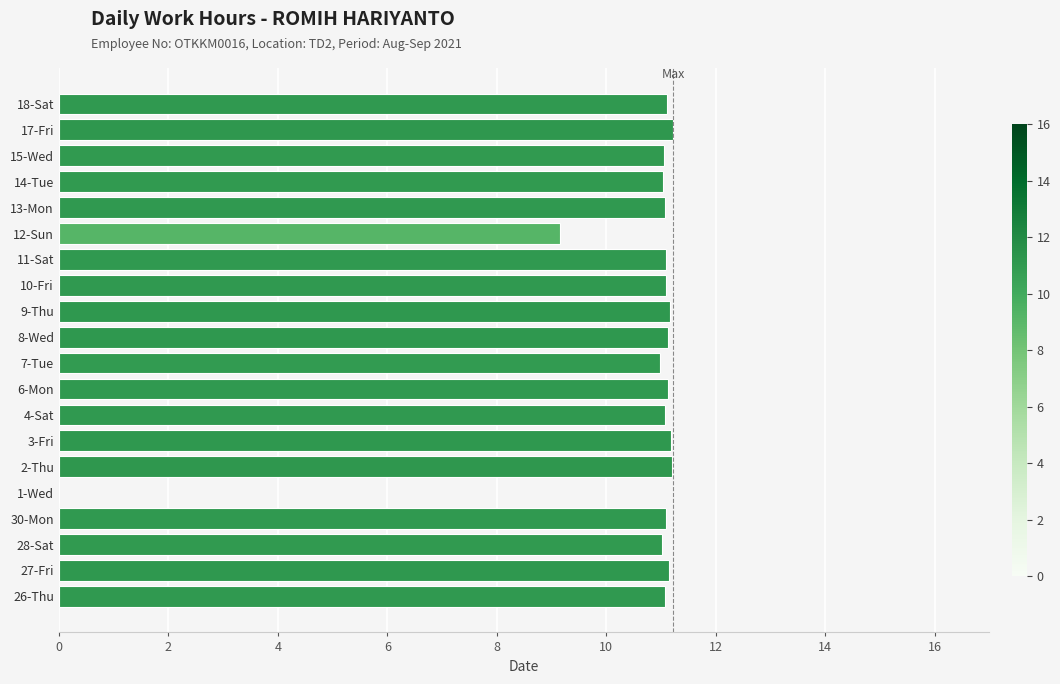

At which label is the value closest to 5?

12-Sun